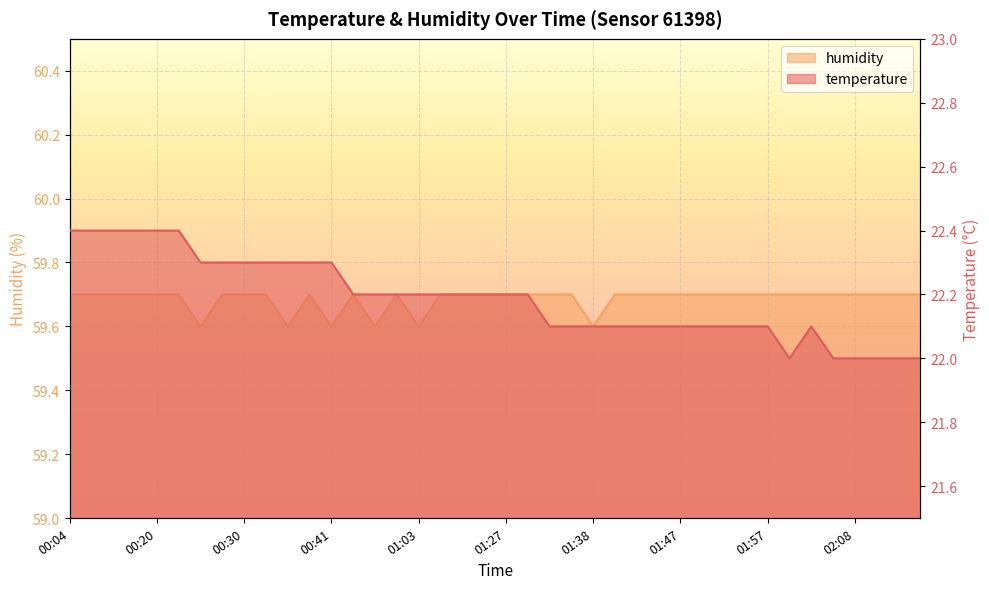

How many interior local valleys does the humidity series have?

6